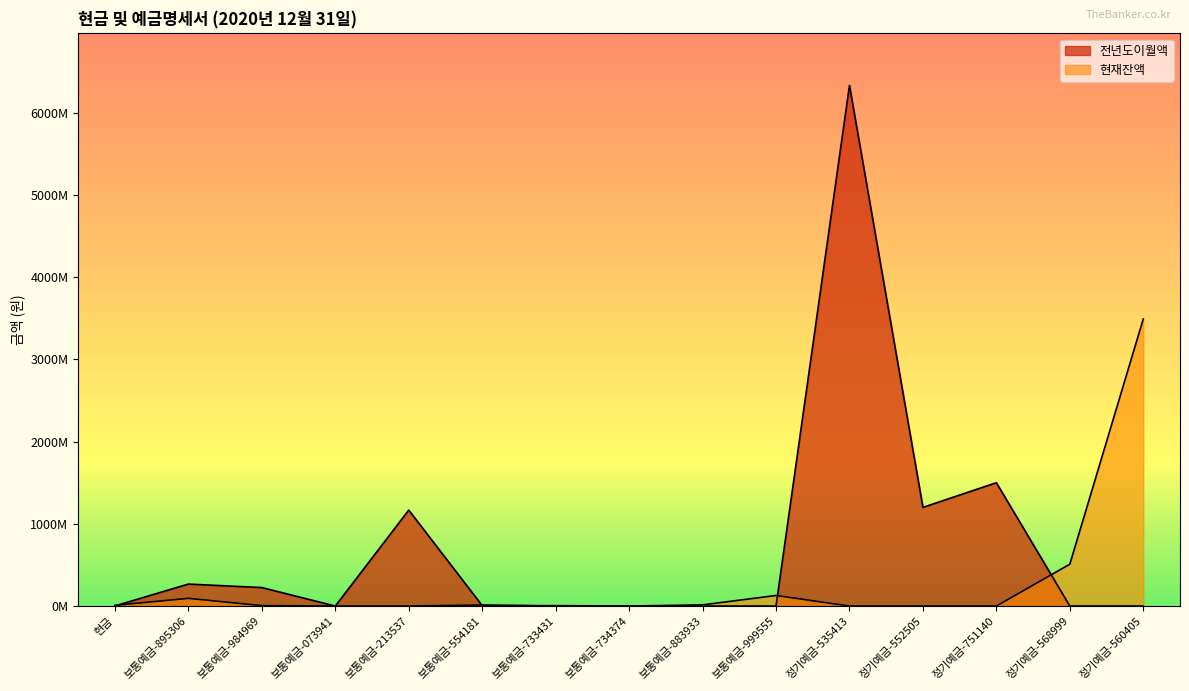

Which series changed the most between 보통예금-895306 and 보통예금-073941?

전년도이월액